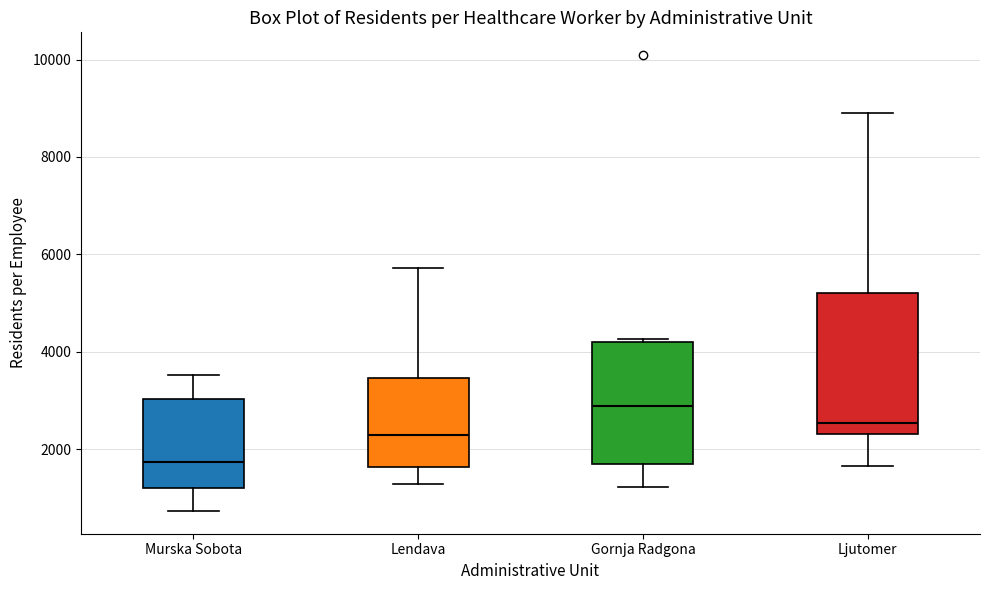

Reading left to right, read every box against the y-axis: the position of its median line, the range the box covers, and the ends of its whiskers. The values are not printed on the chart, so give them approximately, as read against the axis.

Murska Sobota: median 1800, box 1200 to 3000, whiskers 800 to 3600
Lendava: median 2200, box 1600 to 3400, whiskers 1200 to 5800
Gornja Radgona: median 2800, box 1800 to 4200, whiskers 1200 to 4200
Ljutomer: median 2600, box 2400 to 5200, whiskers 1600 to 8800